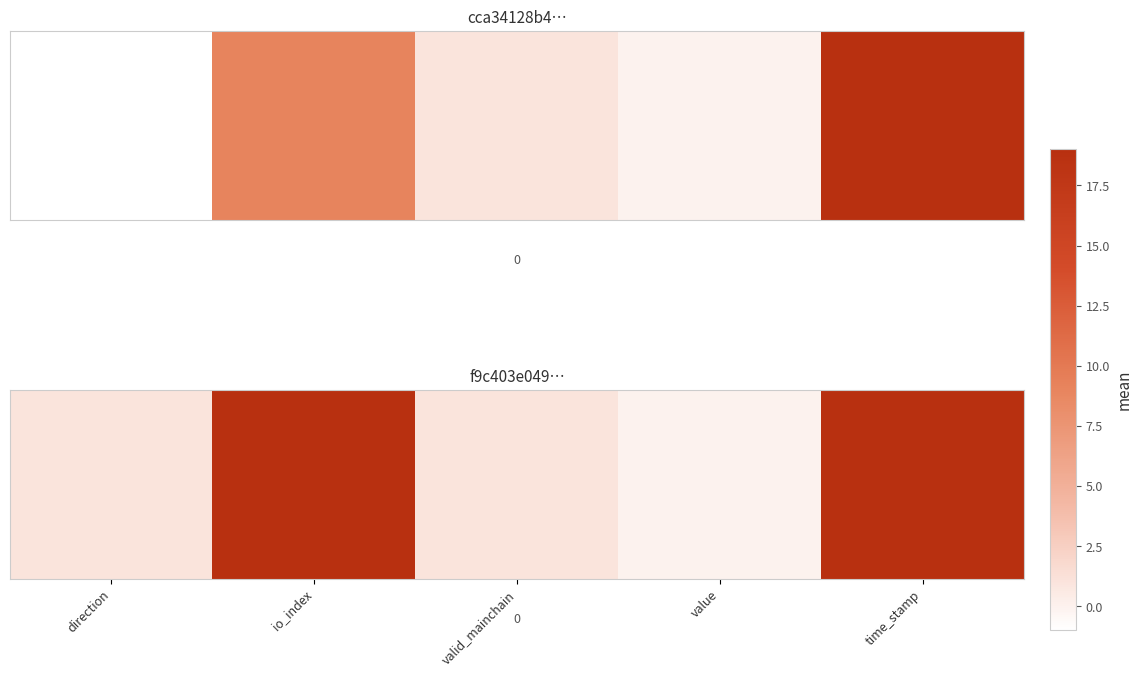

How many data points does each series have?

5